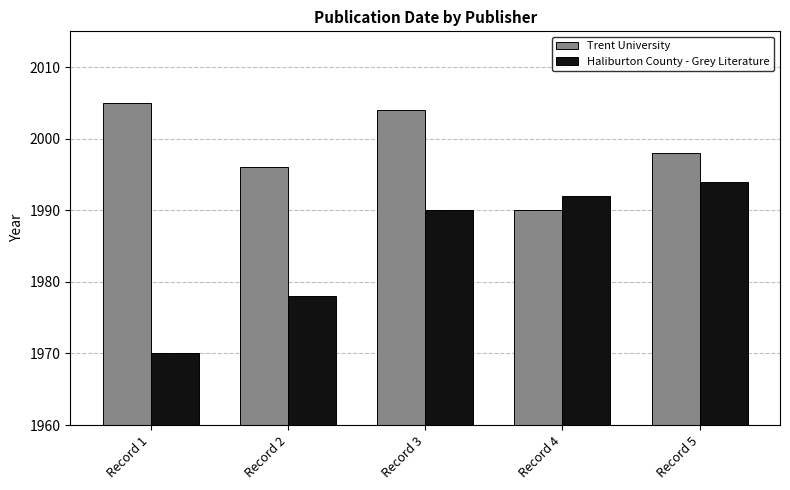

How many distinct data groups are displayed?

2